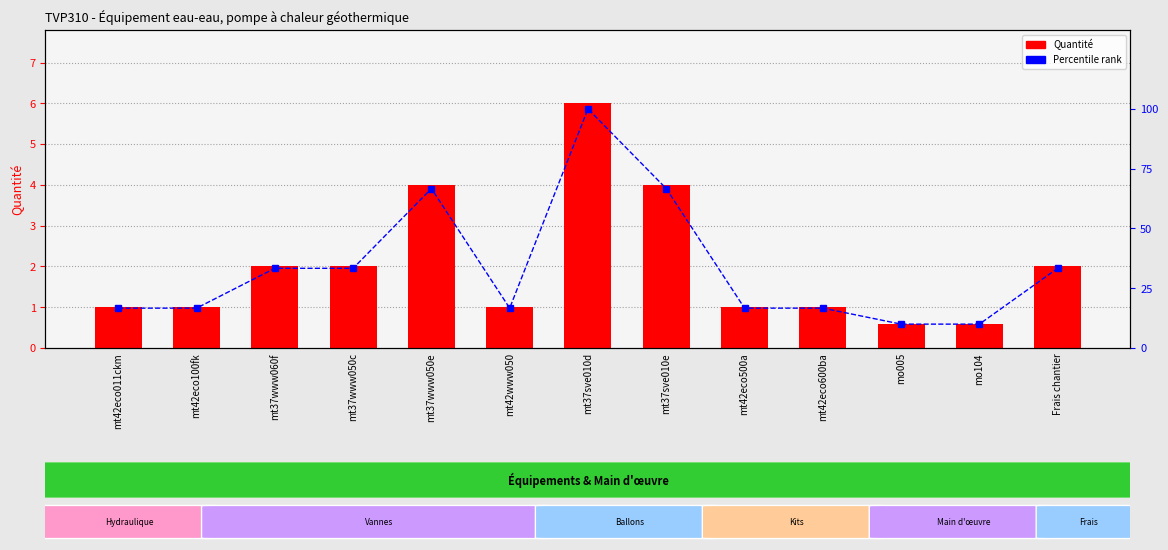

Reading left to right, what are all the values shown in this chart?

Quantité: 1.0	1.0	2.0	2.0	4.0	1.0	6.0	4.0	1.0	1.0	0.6	0.6	2.0
Percentile rank: 16.7	16.7	33.3	33.3	66.7	16.7	100.0	66.7	16.7	16.7	10.0	10.0	33.3